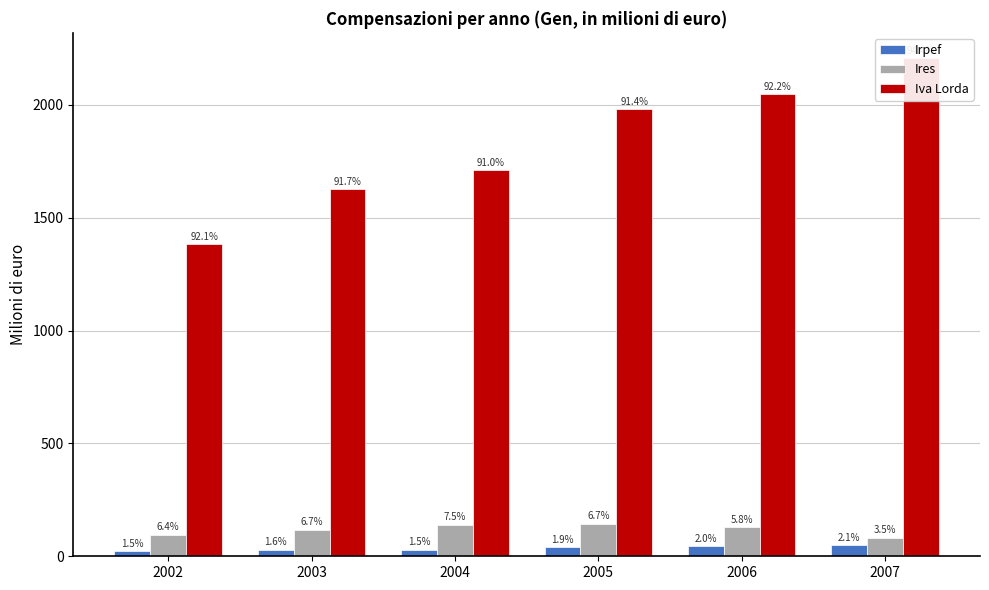

Reading right to left, extract all data points from this chart.

Irpef: 2007=49	2006=44	2005=42	2004=29	2003=29	2002=23
Ires: 2007=83	2006=128	2005=145	2004=140	2003=118	2002=96
Iva Lorda: 2007=2208	2006=2046	2005=1979	2004=1710	2003=1626	2002=1384